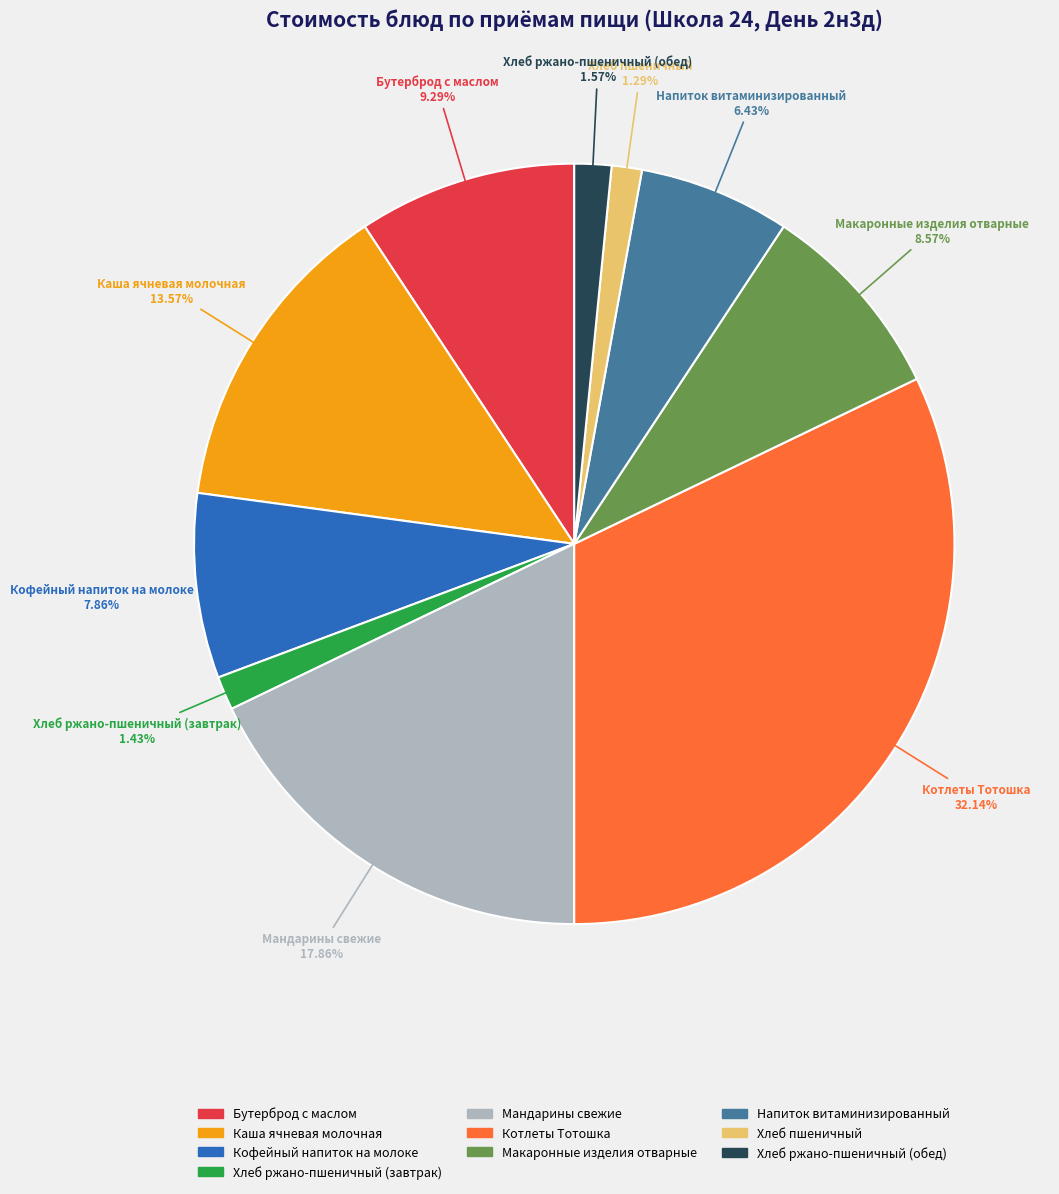

To the nearest percent, what percentage of the pie is Макаронные изделия отварные?

9%